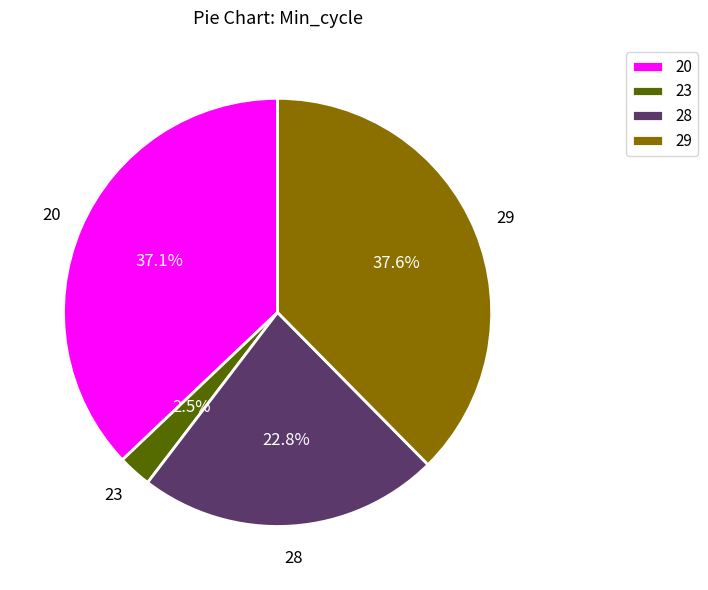

Rank the categories by value from highest to lowest.

29, 20, 28, 23